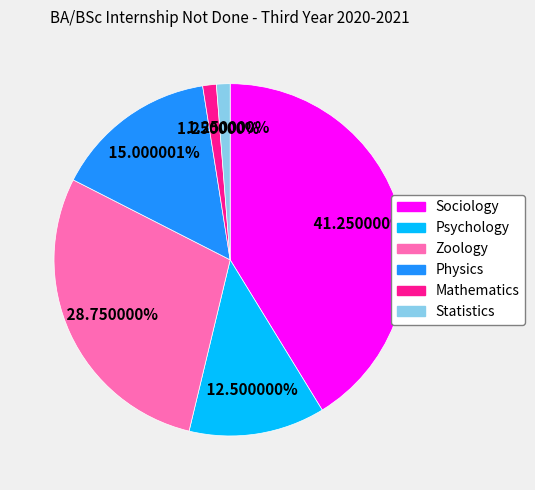

To the nearest percent, what is the difference between the Psychology and Sociology slice percentages?

29%